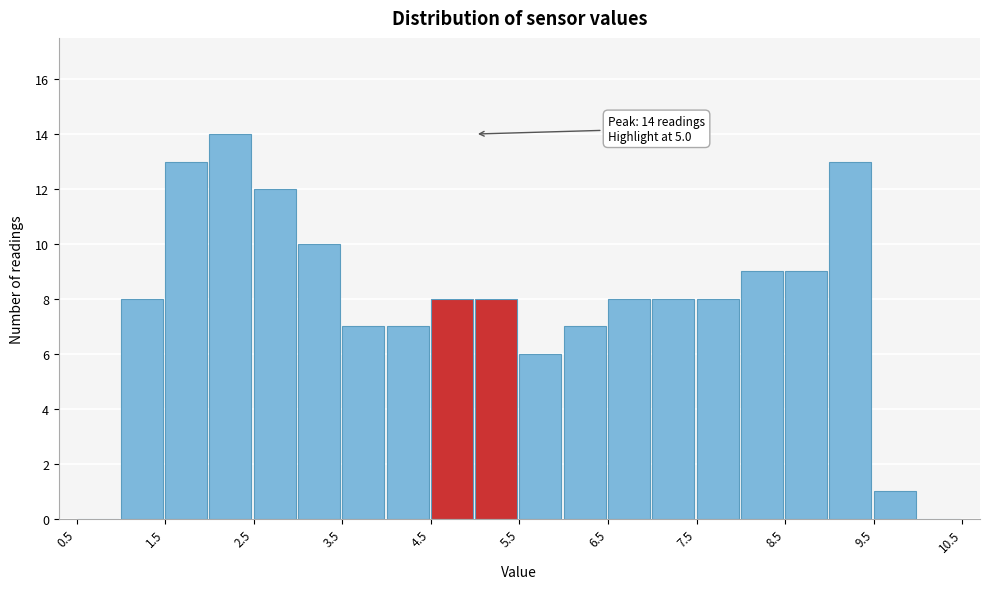

Which range on the x-axis has the tallest bar?

2.0 to 2.5